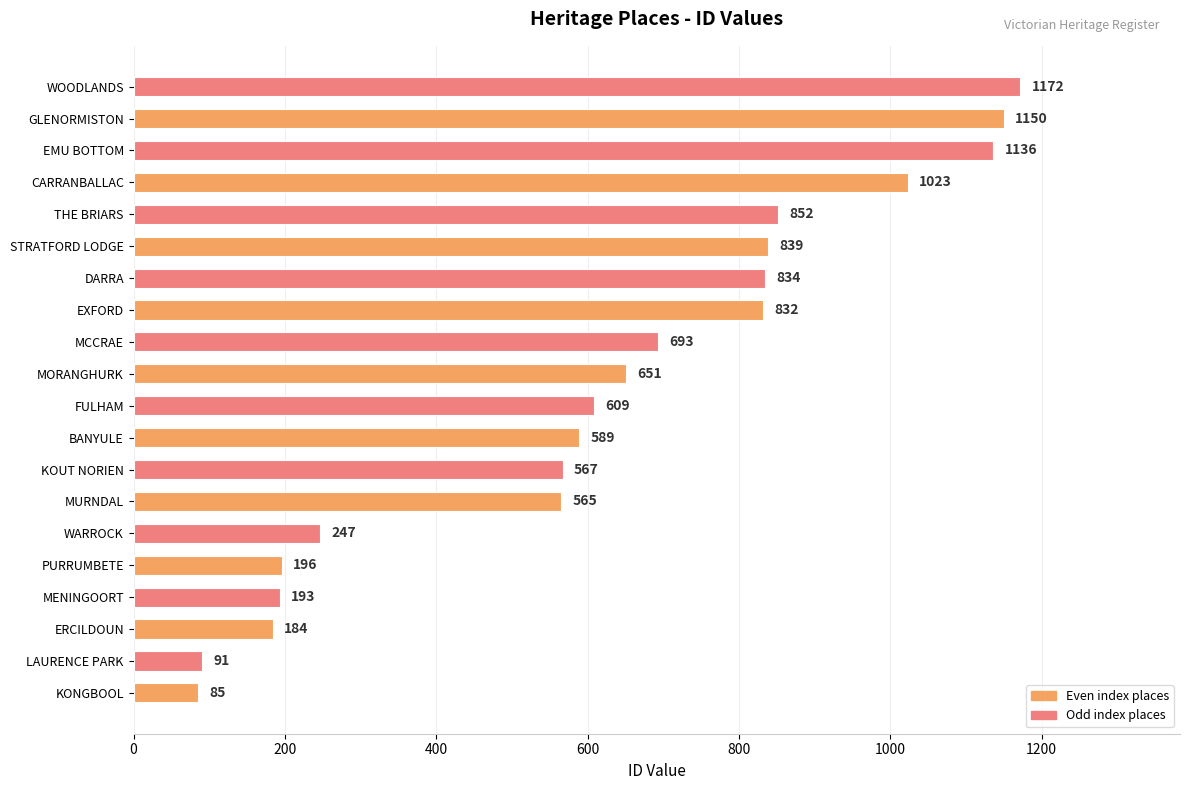

Reading bottom to top, transcribe all the data shown in this chart.

KONGBOOL=85	LAURENCE PARK=91	ERCILDOUN=184	MENINGOORT=193	PURRUMBETE=196	WARROCK=247	MURNDAL=565	KOUT NORIEN=567	BANYULE=589	FULHAM=609	MORANGHURK=651	MCCRAE=693	EXFORD=832	DARRA=834	STRATFORD LODGE=839	THE BRIARS=852	CARRANBALLAC=1023	EMU BOTTOM=1136	GLENORMISTON=1150	WOODLANDS=1172